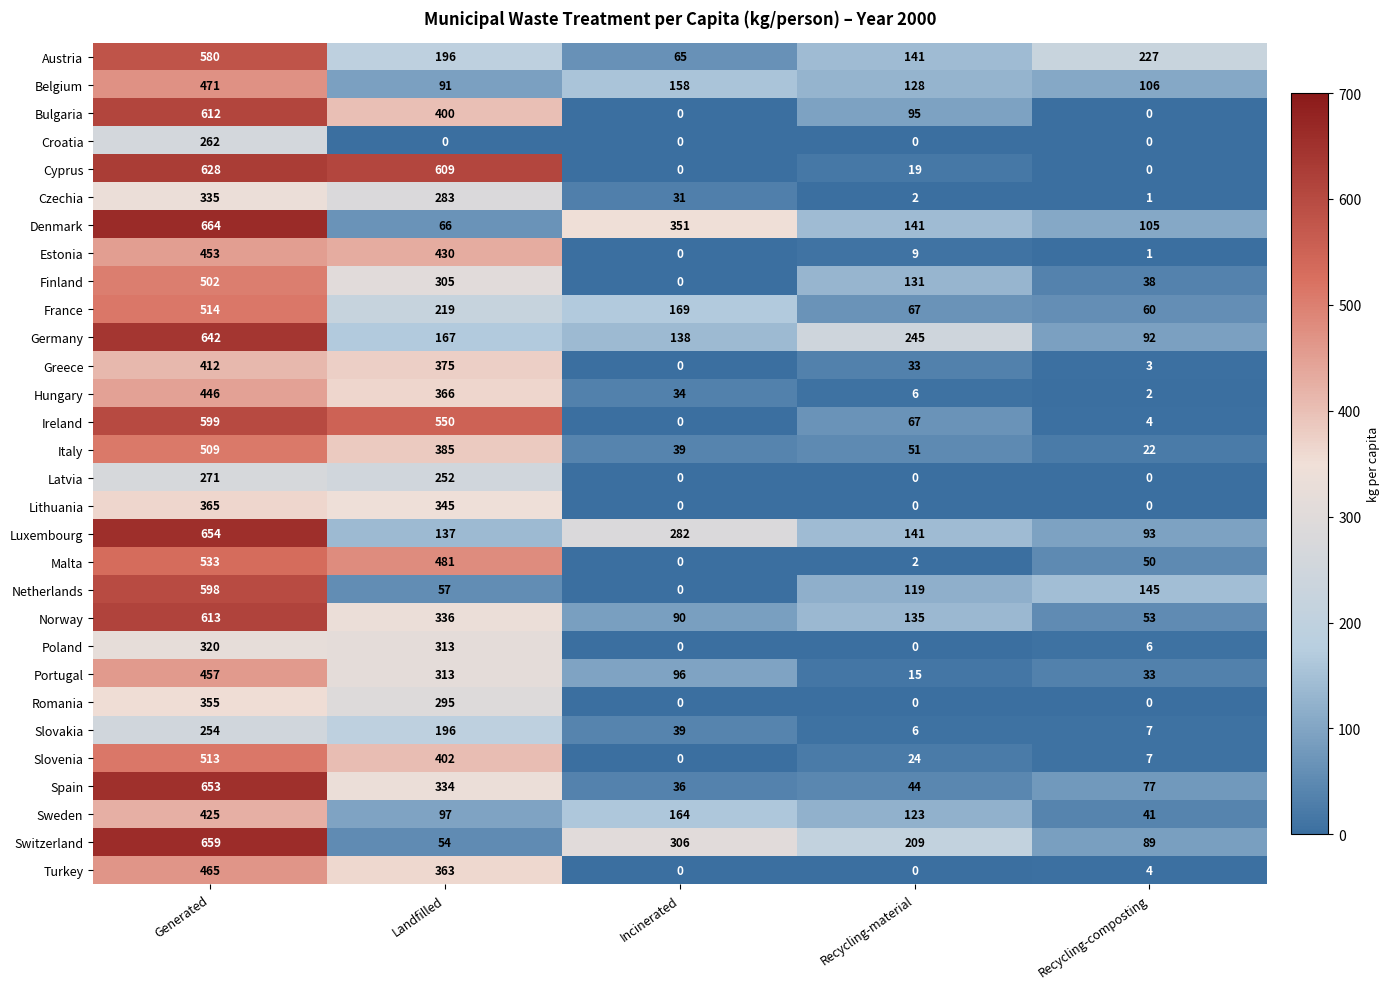

What is the greatest value displayed?

664